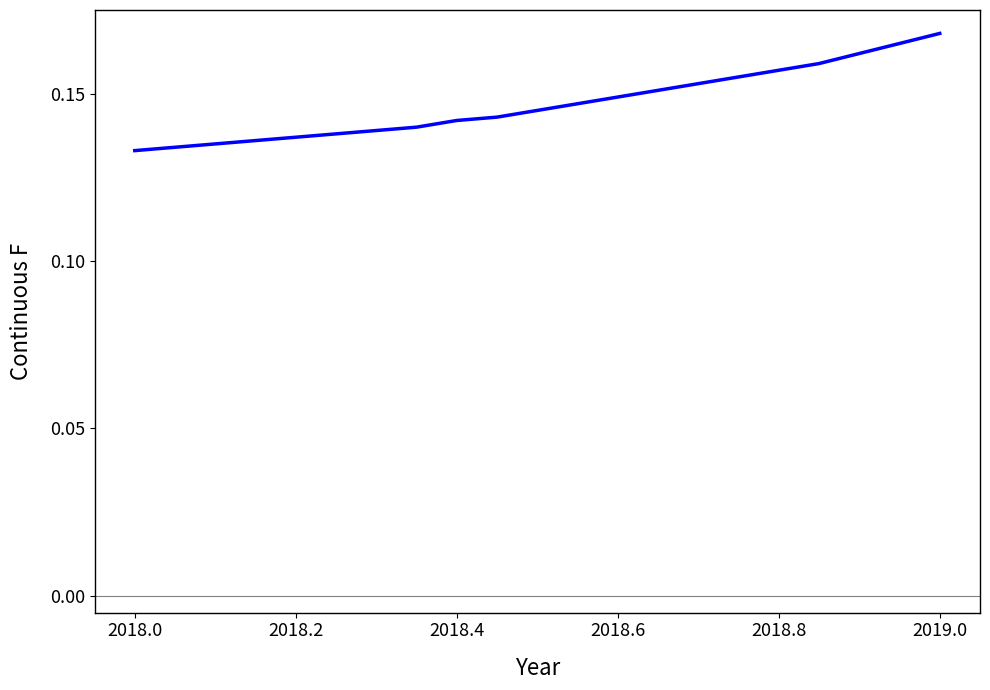

At which category does the chart reach its peak across all series?

2019.0